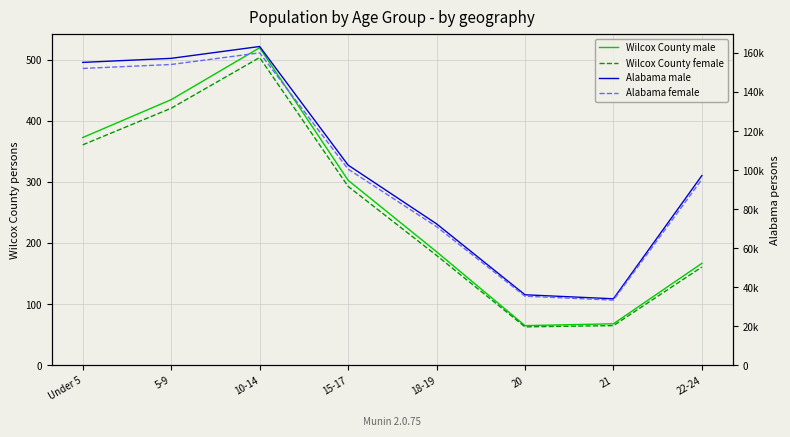

What is the value of the Alabama male point at the 3rd from the left?

163417